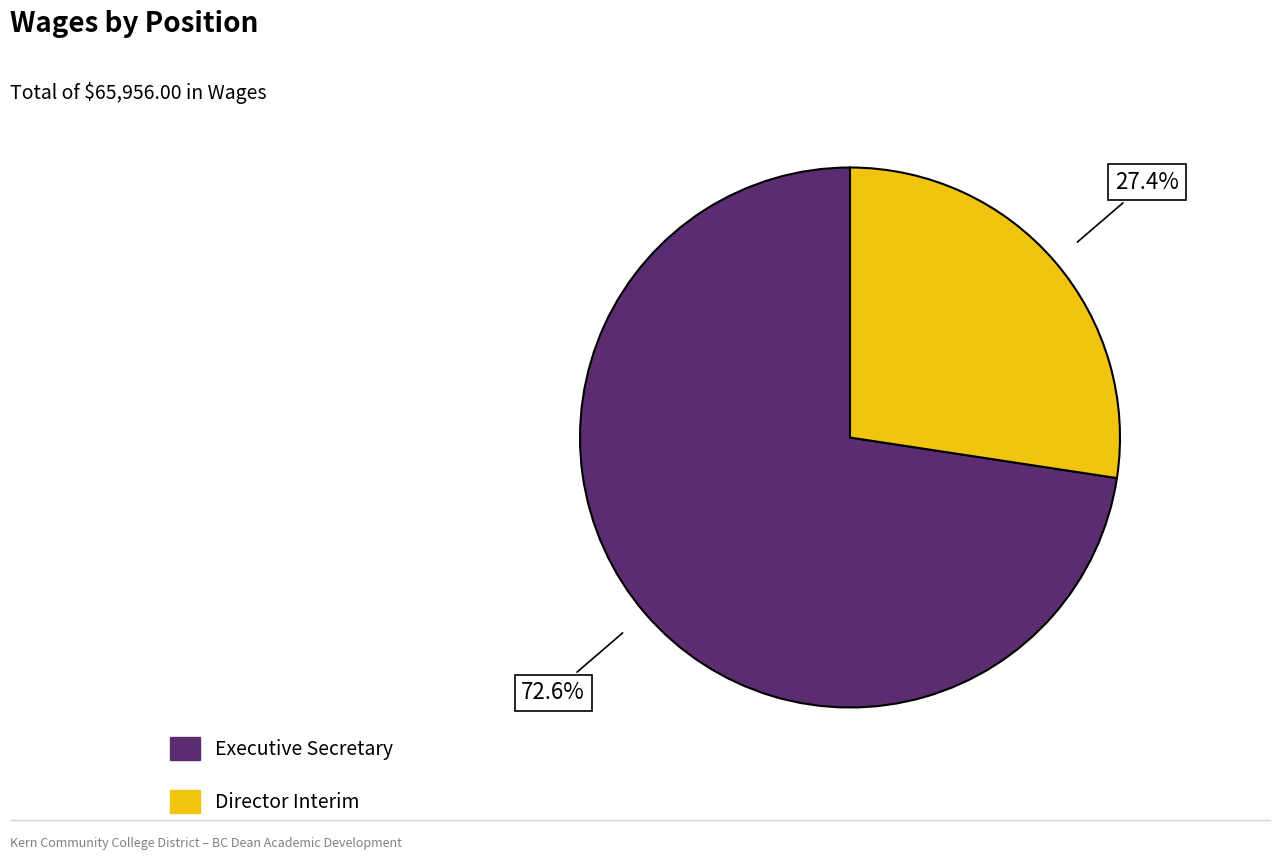

Which slice represents more than half of the pie?

Executive Secretary